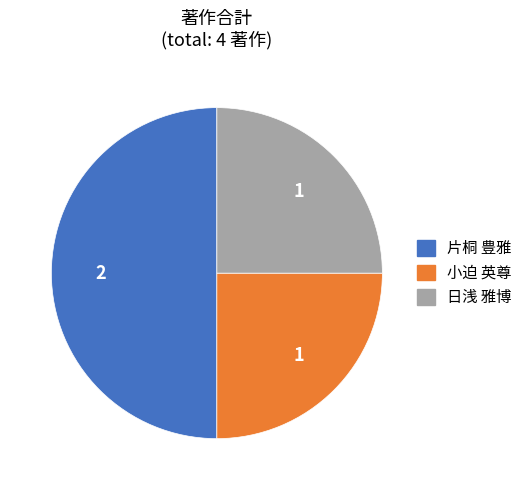

The 日浅 雅博 slice represents 14% of the pie. True or false?

False